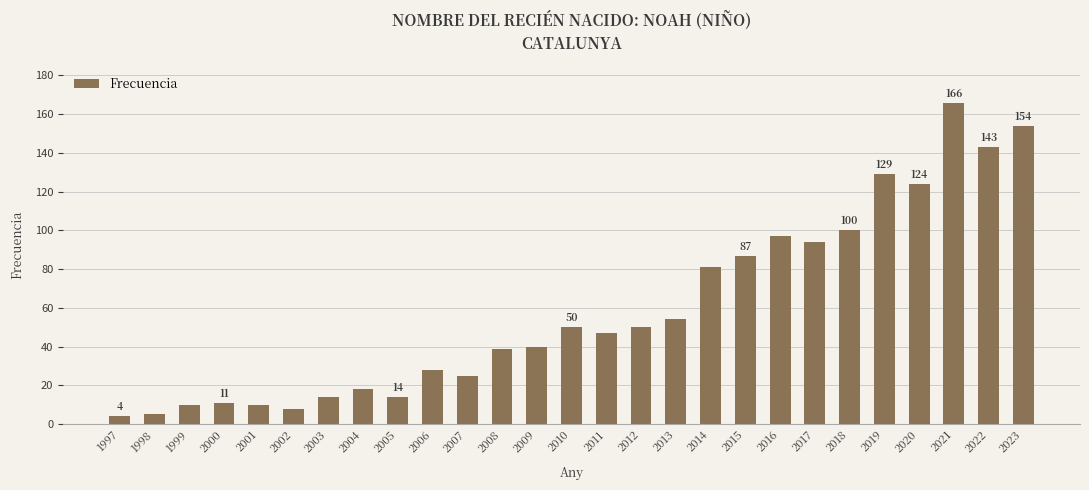

What is the value of the 23rd bar from the left?

129